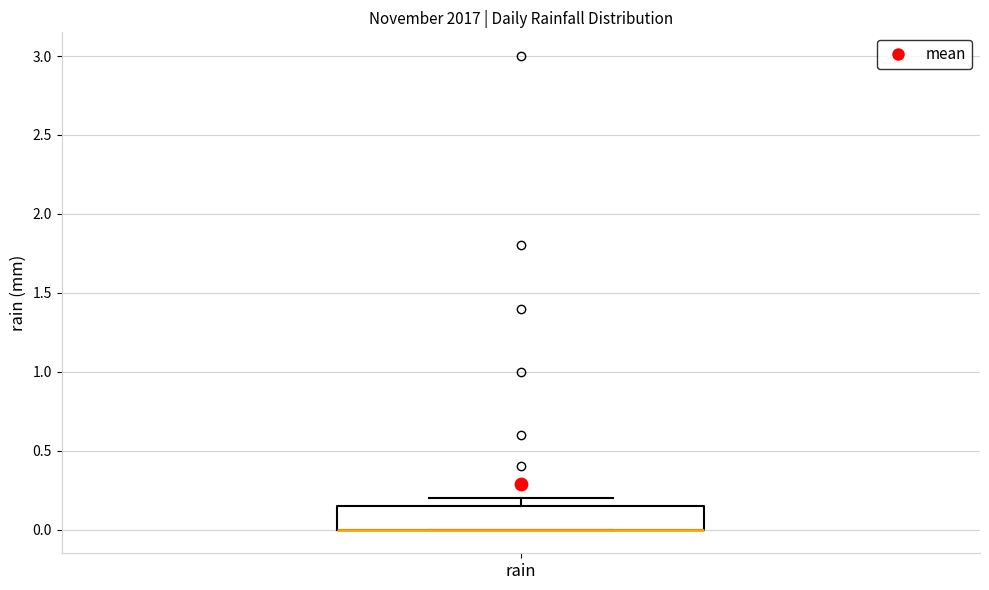

Read this box plot against the y-axis: the position of the median line, the range covered by the box, and the ends of both whiskers. The values are not printed on the chart, so give them approximately, as read against the axis.

median 0.00 (drawn on the box's lower edge), box 0.00 to 0.15, whiskers 0.00 to 0.20